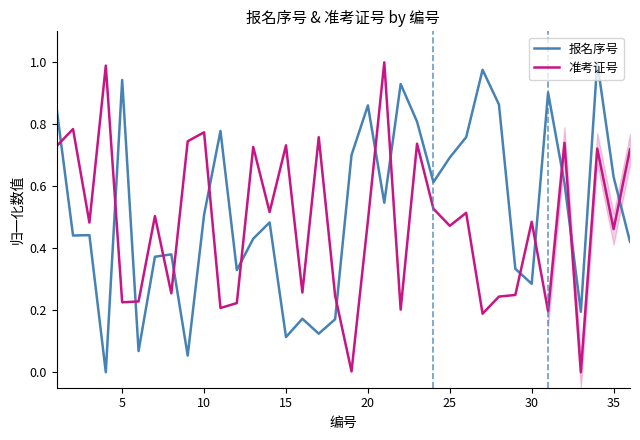

Which series ends up on top after the final intersection of 报名序号 and 准考证号?

准考证号